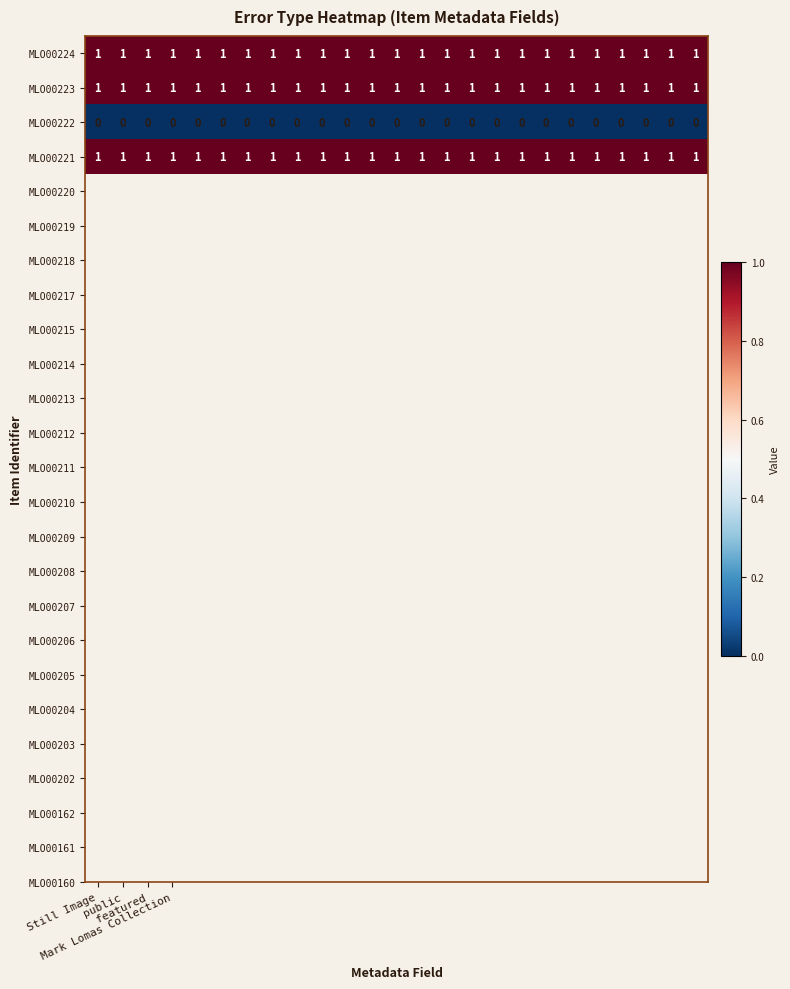

At how many categories does at least one series exceed 0?

25